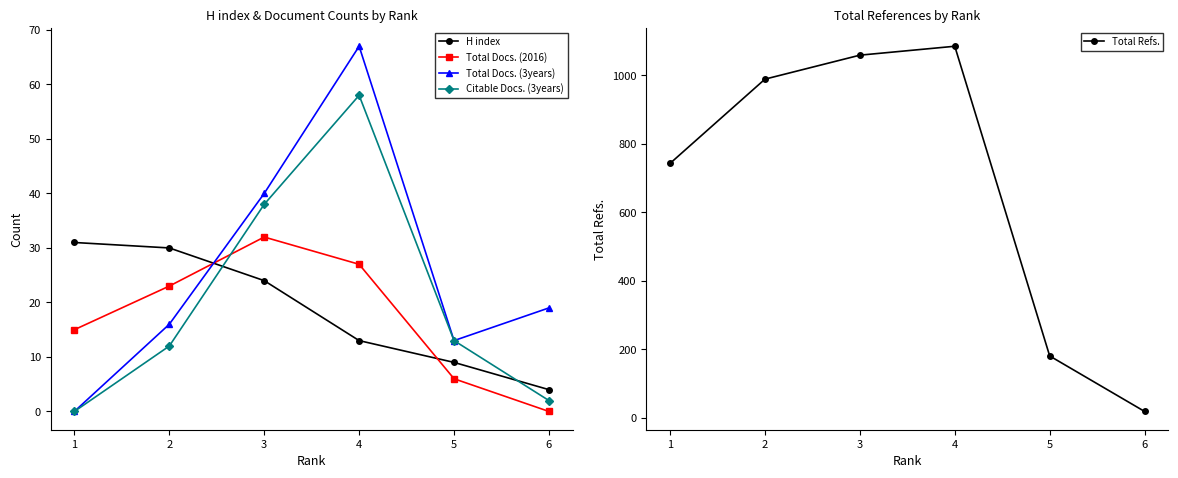

Where do Total Docs. (3years) and Total Docs. (2016) first cross each other?

2 and 3